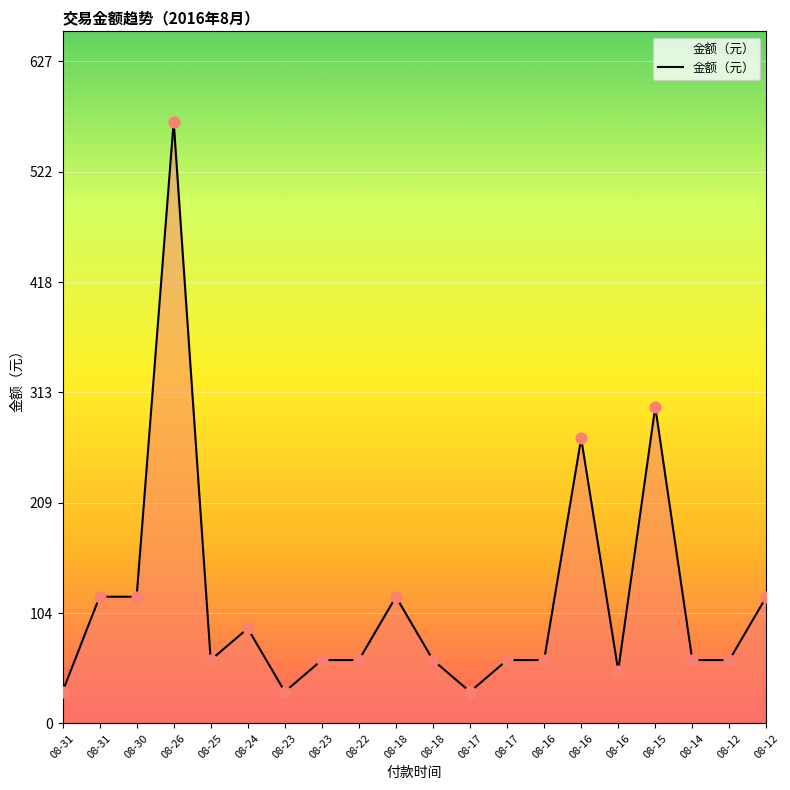

Is this an area chart (filled region under the line)?

Yes